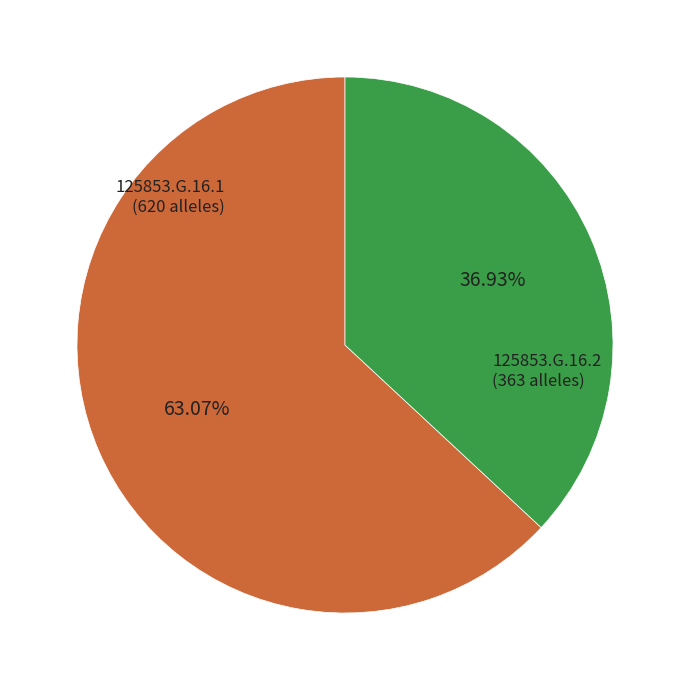

Does any single category account for the majority?

Yes